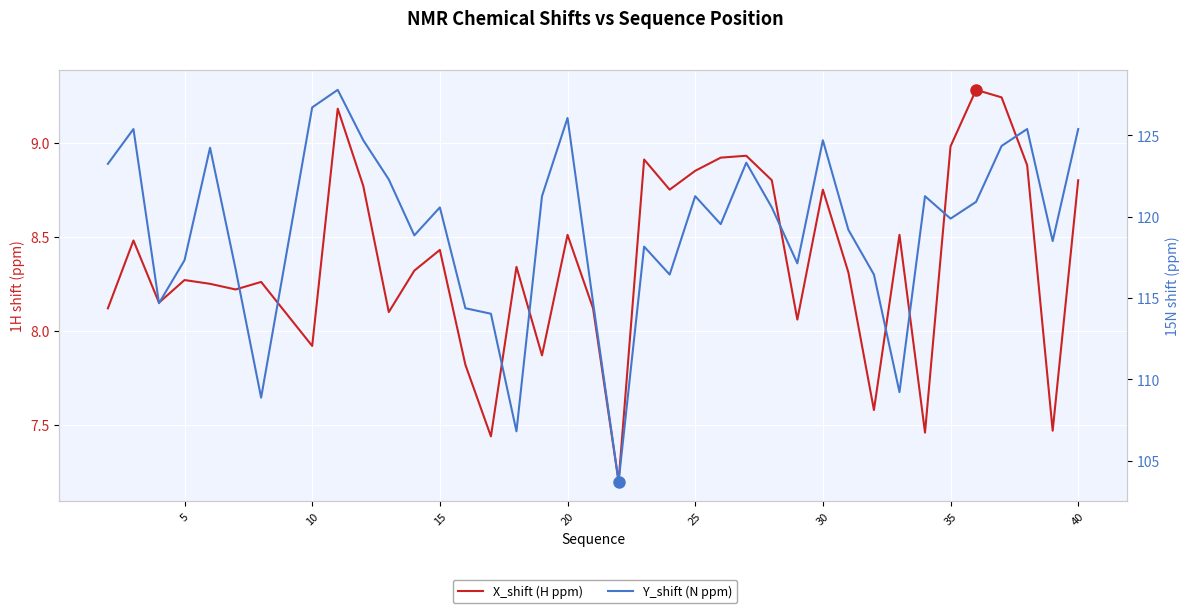

How many lines are shown in the chart?

2